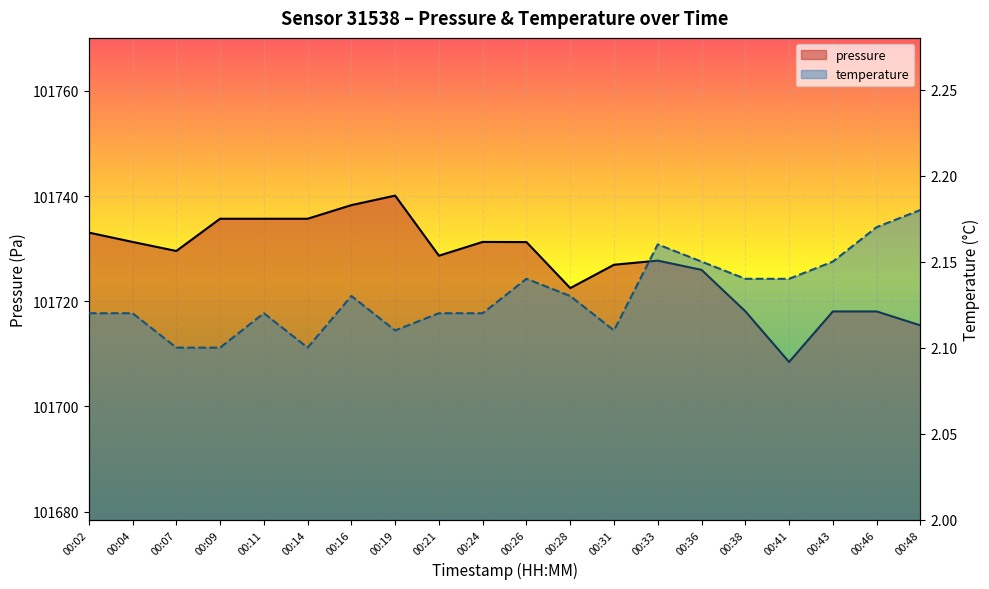

What is the value of the temperature point at the 13th from the left?

2.1